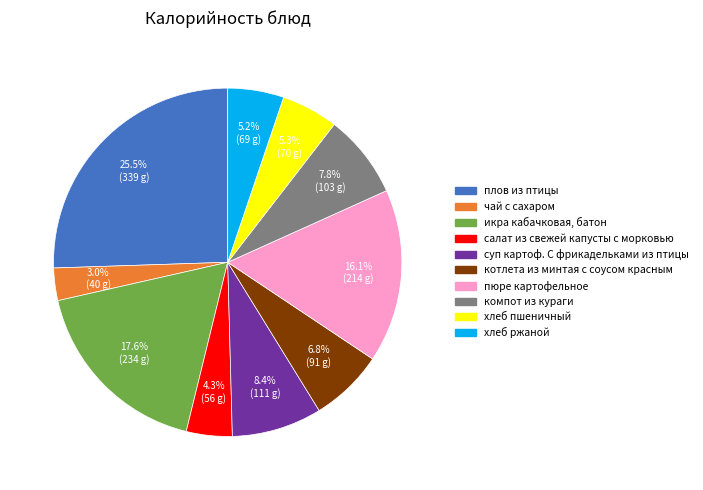

How many segments does this pie chart have?

10